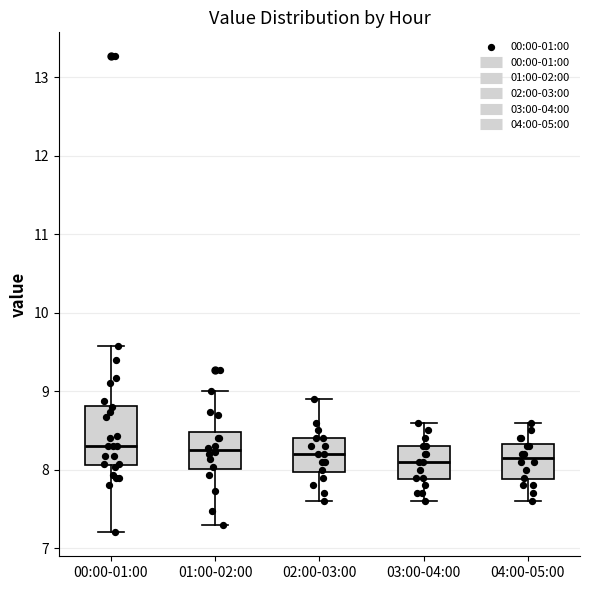

Reading left to right, transcribe this box plot: for each box, give where its median line is, the range the box spans, and where its two whiskers end, as read against the y-axis. The values are not printed on the chart, so give them approximately, as read against the axis.

00:00-01:00: median 8.3, box 8.1 to 8.8, whiskers 7.2 to 9.6
01:00-02:00: median 8.3, box 8.0 to 8.5, whiskers 7.3 to 9.0
02:00-03:00: median 8.2, box 8.0 to 8.4, whiskers 7.6 to 8.9
03:00-04:00: median 8.1, box 7.9 to 8.3, whiskers 7.6 to 8.6
04:00-05:00: median 8.2, box 7.9 to 8.3, whiskers 7.6 to 8.6